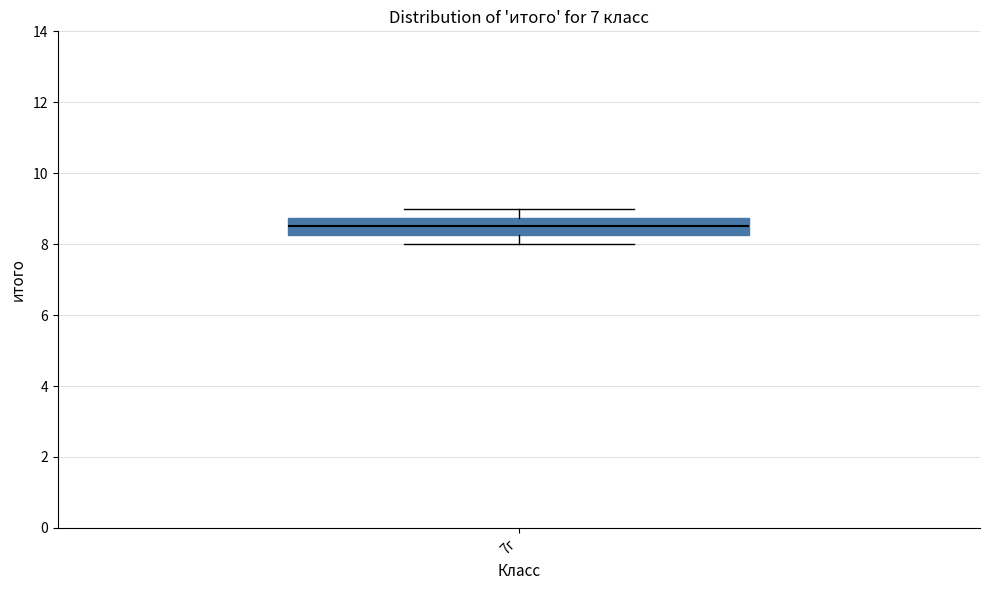

Where does the upper whisker of the box for 7г end on the y-axis? The values are not printed on the chart, so give them approximately, as read against the axis.

9.0